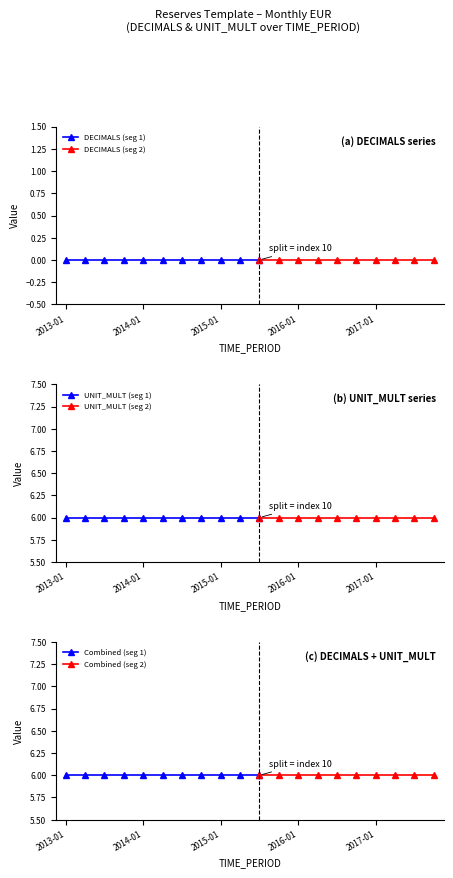

How many lines are shown in the chart?

2